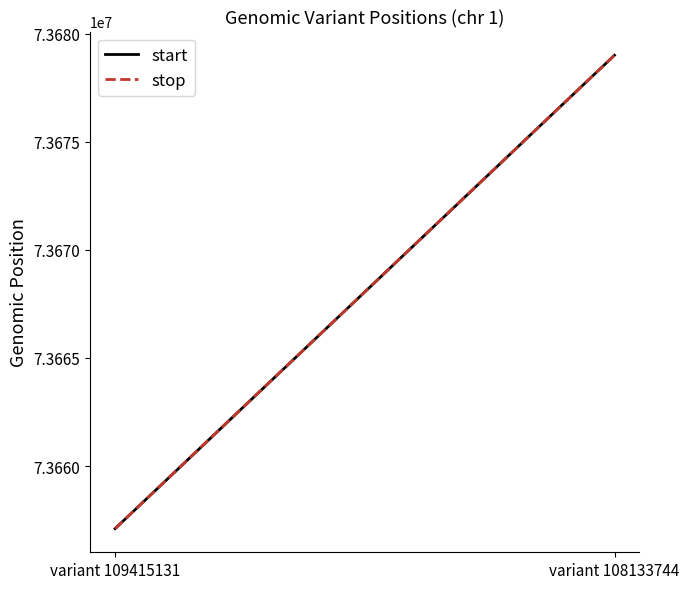

At which label does stop reach its minimum?

variant 109415131